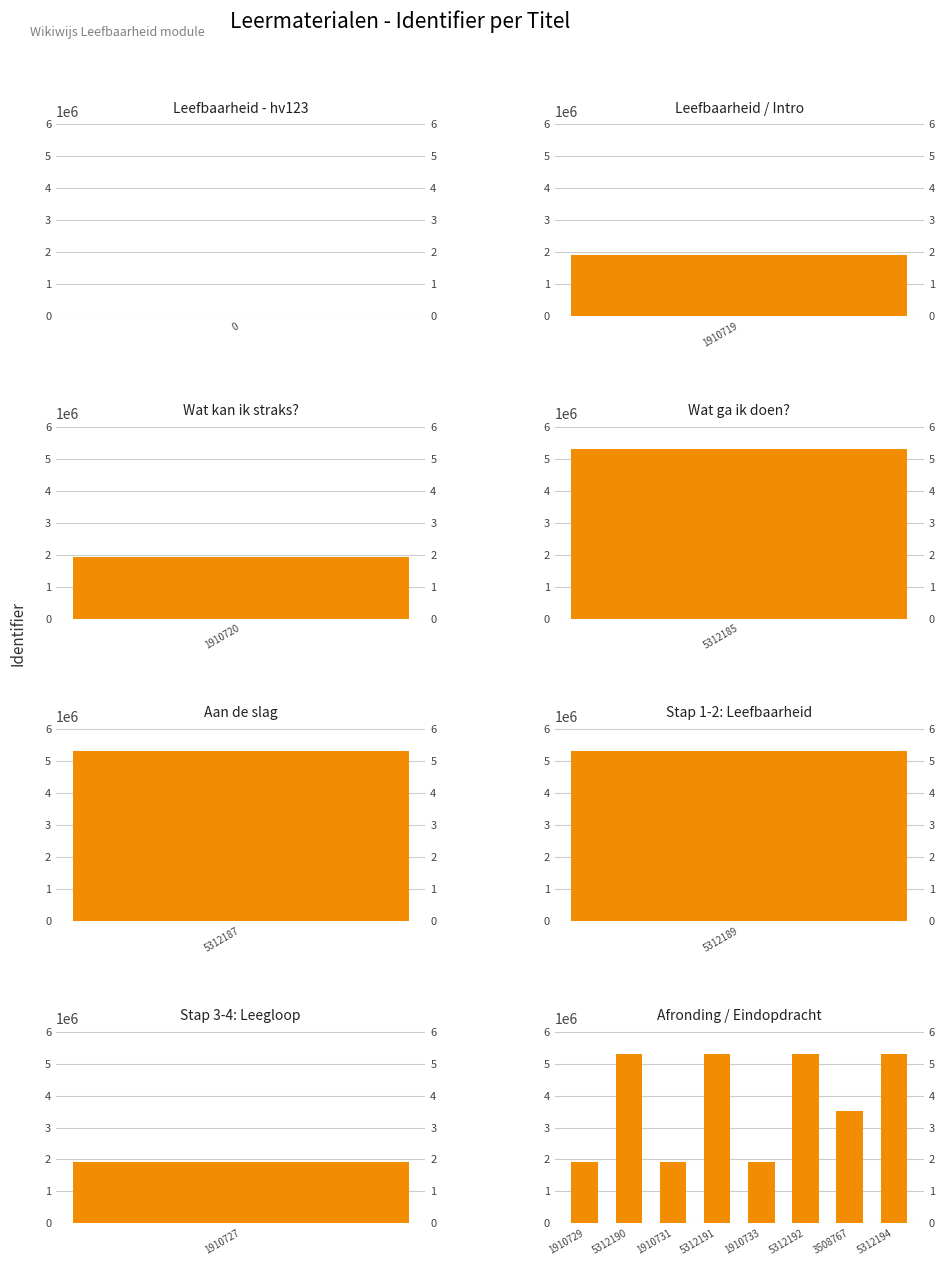

Between 5312190 and 5312192, which is larger?

5312192